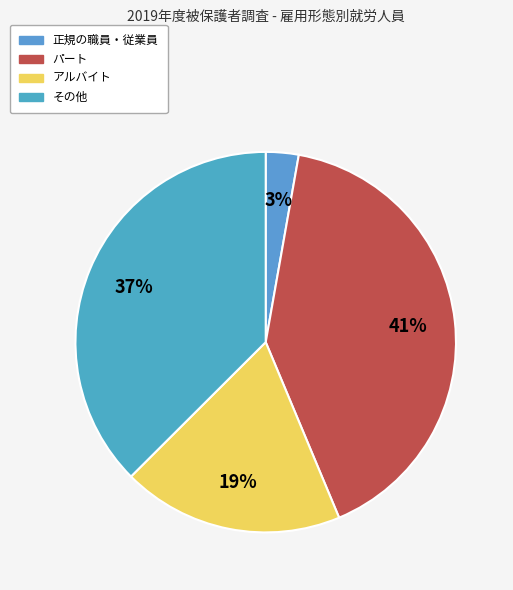

Is その他 the majority of the pie?

No